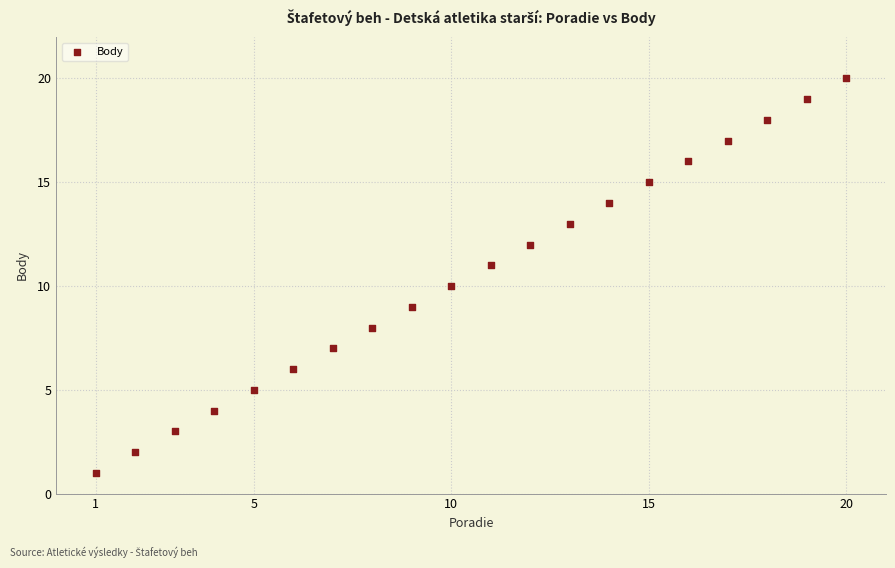

What is the range of X values (max minus min)?

19